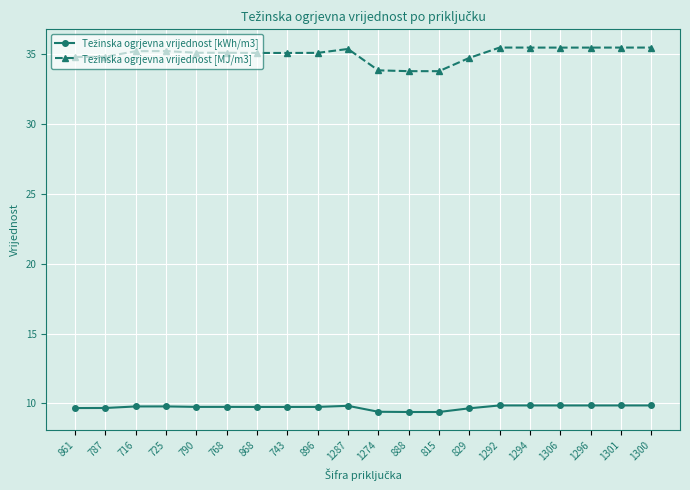

What is the total value across all series at 829?

44.4